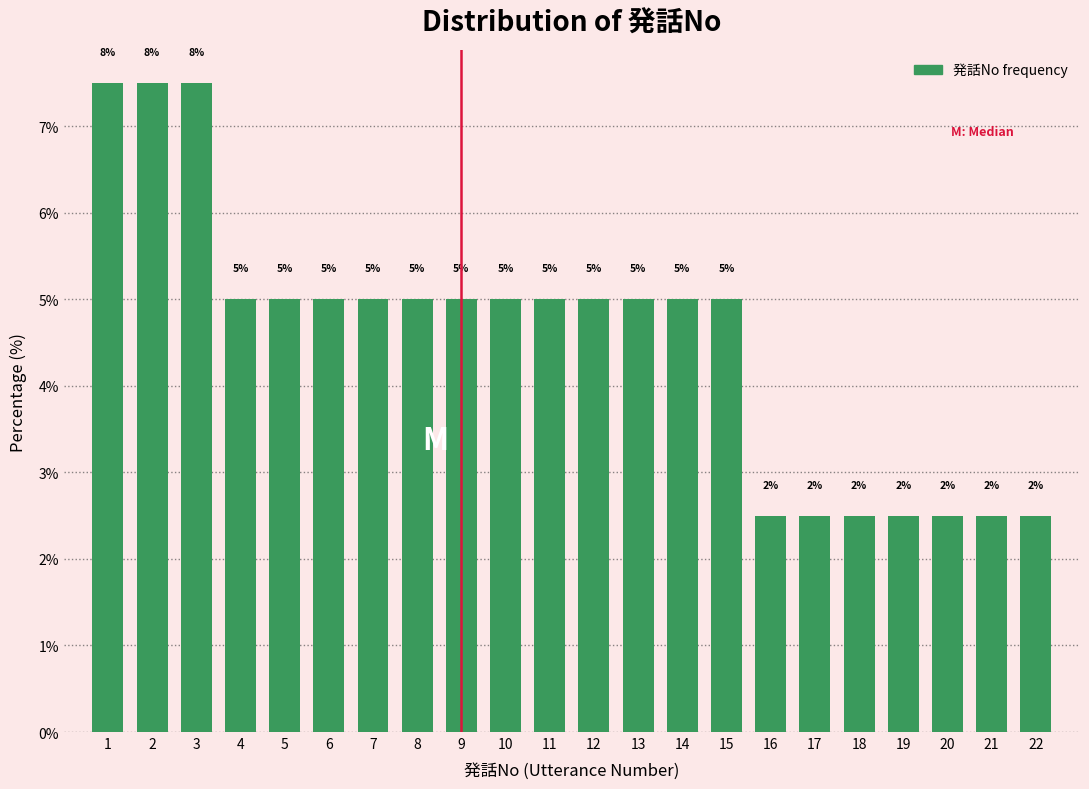

What is the value of the 5th bar from the left?

5.0